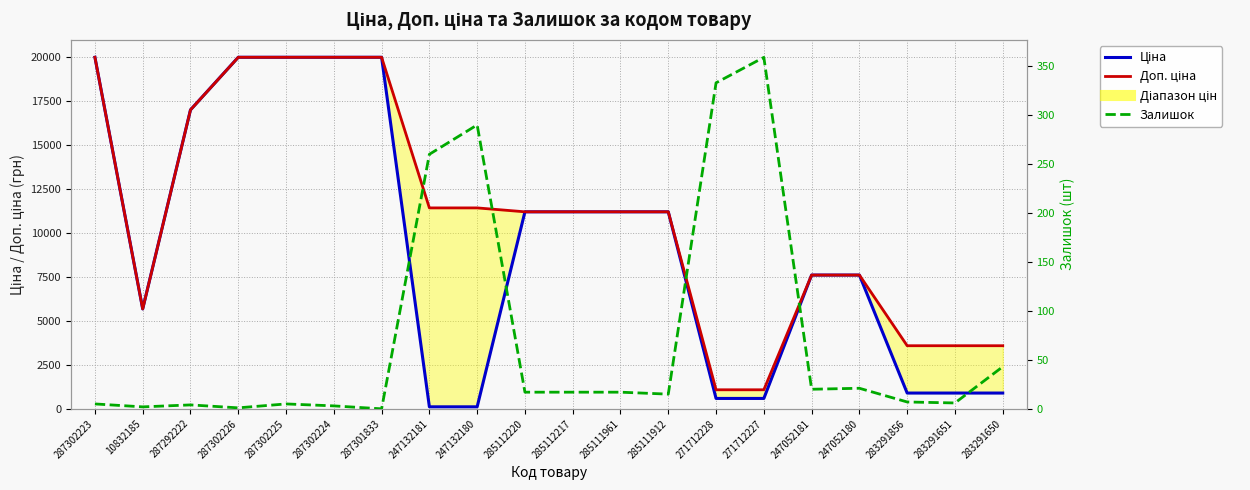

How many lines are shown in the chart?

3